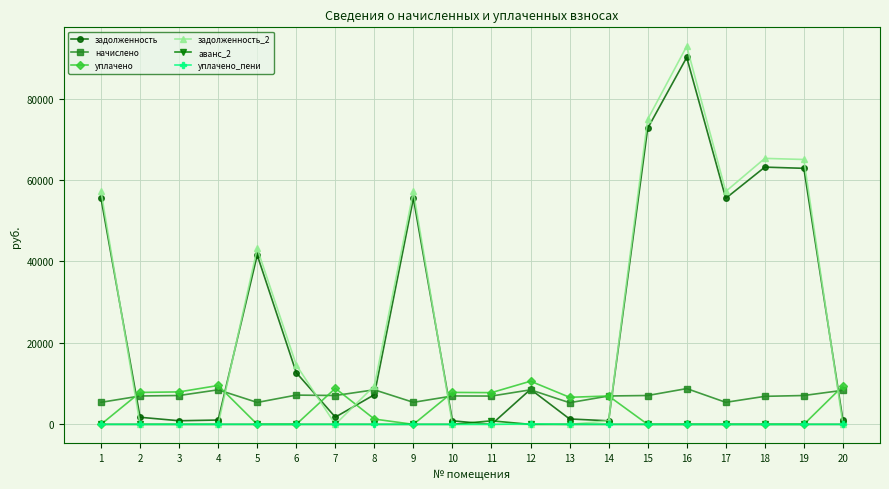

True or false: задолженность has more than 2 points higher than both neighbors.

True